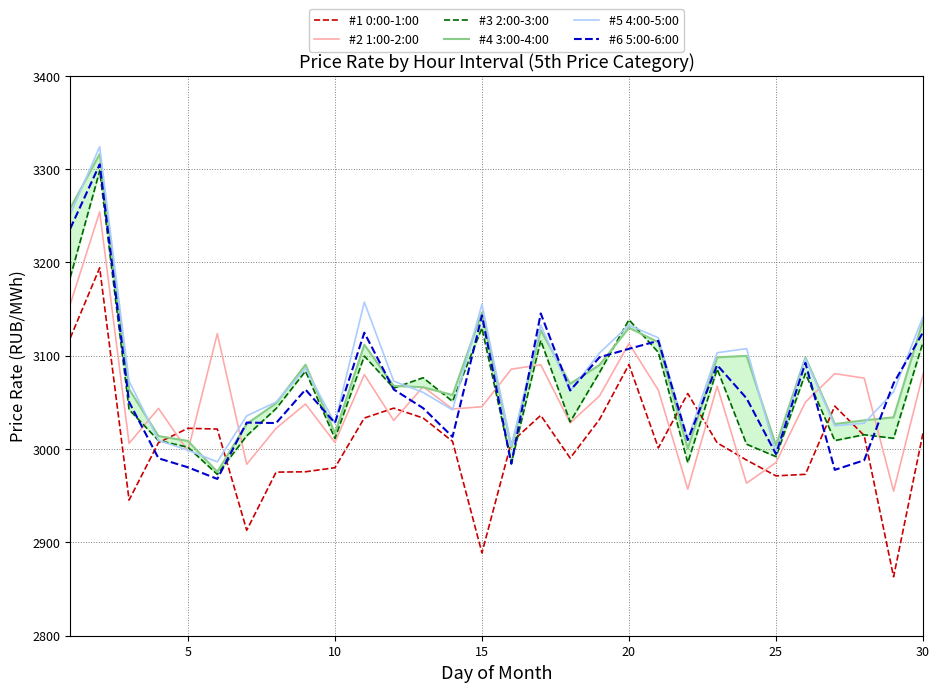

What is the maximum value for #3 2:00-3:00?

3298.1